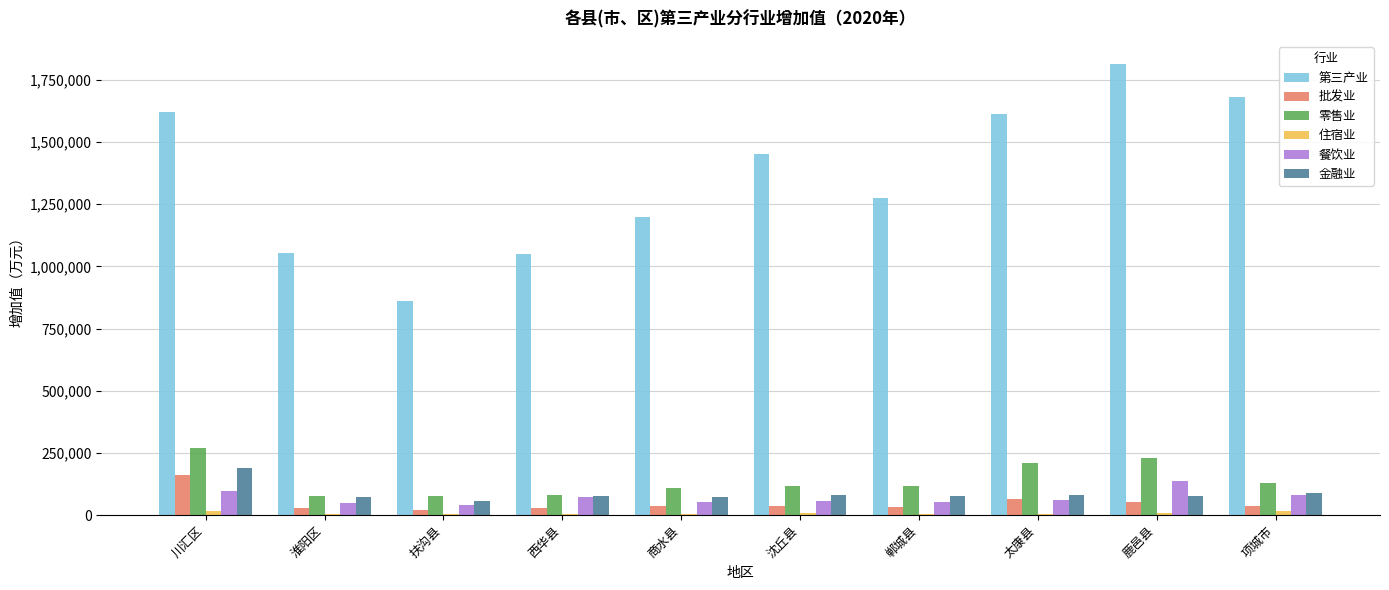

Is the value of 金融业 at 鹿邑县 greater than the value of 批发业 at 川汇区?

No